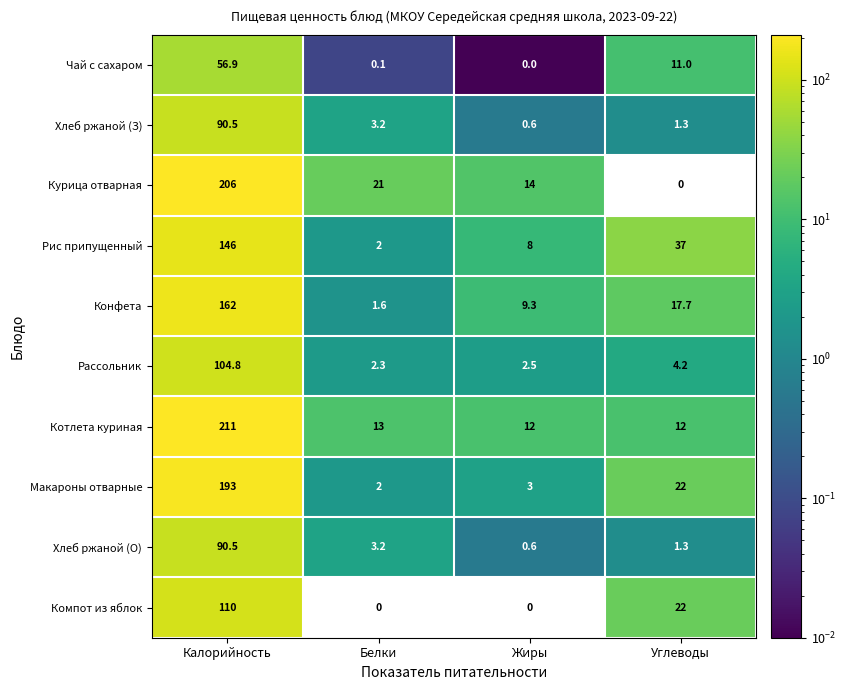

Which series changed the most between Калорийность and Жиры?

Котлета куриная